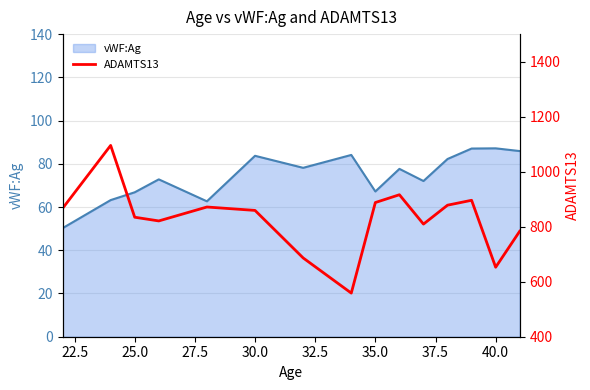

How many interior local peaks (higher than both neighbors) does the data have?

4